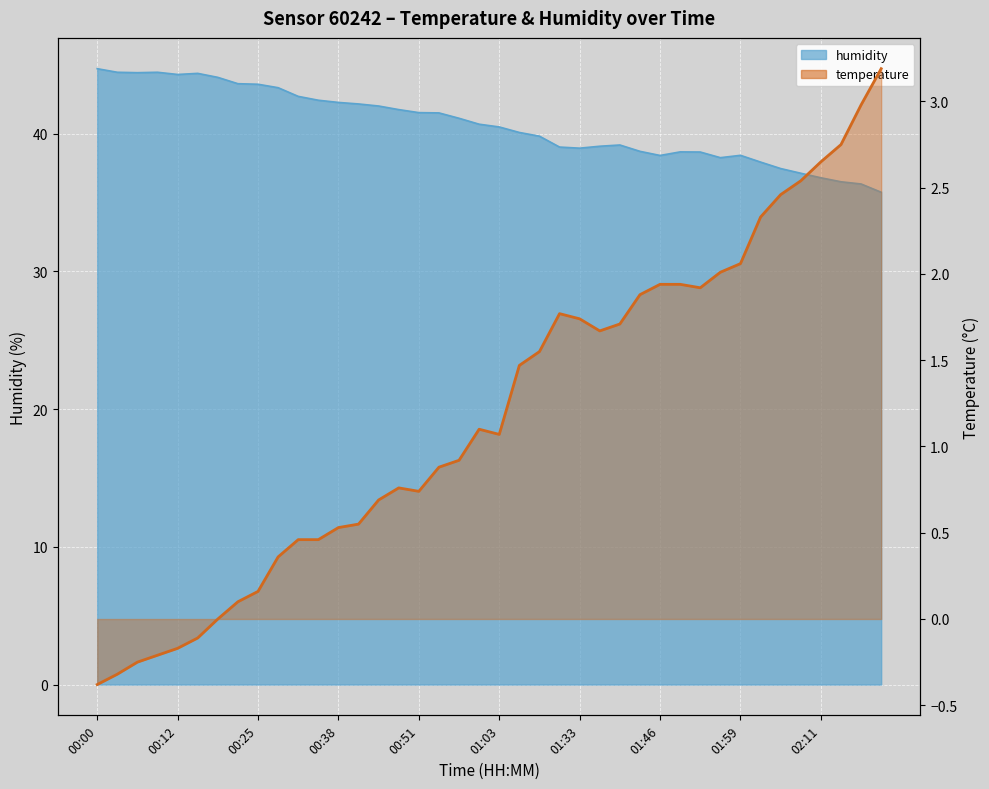

Where is the first local maximum for humidity?

00:09